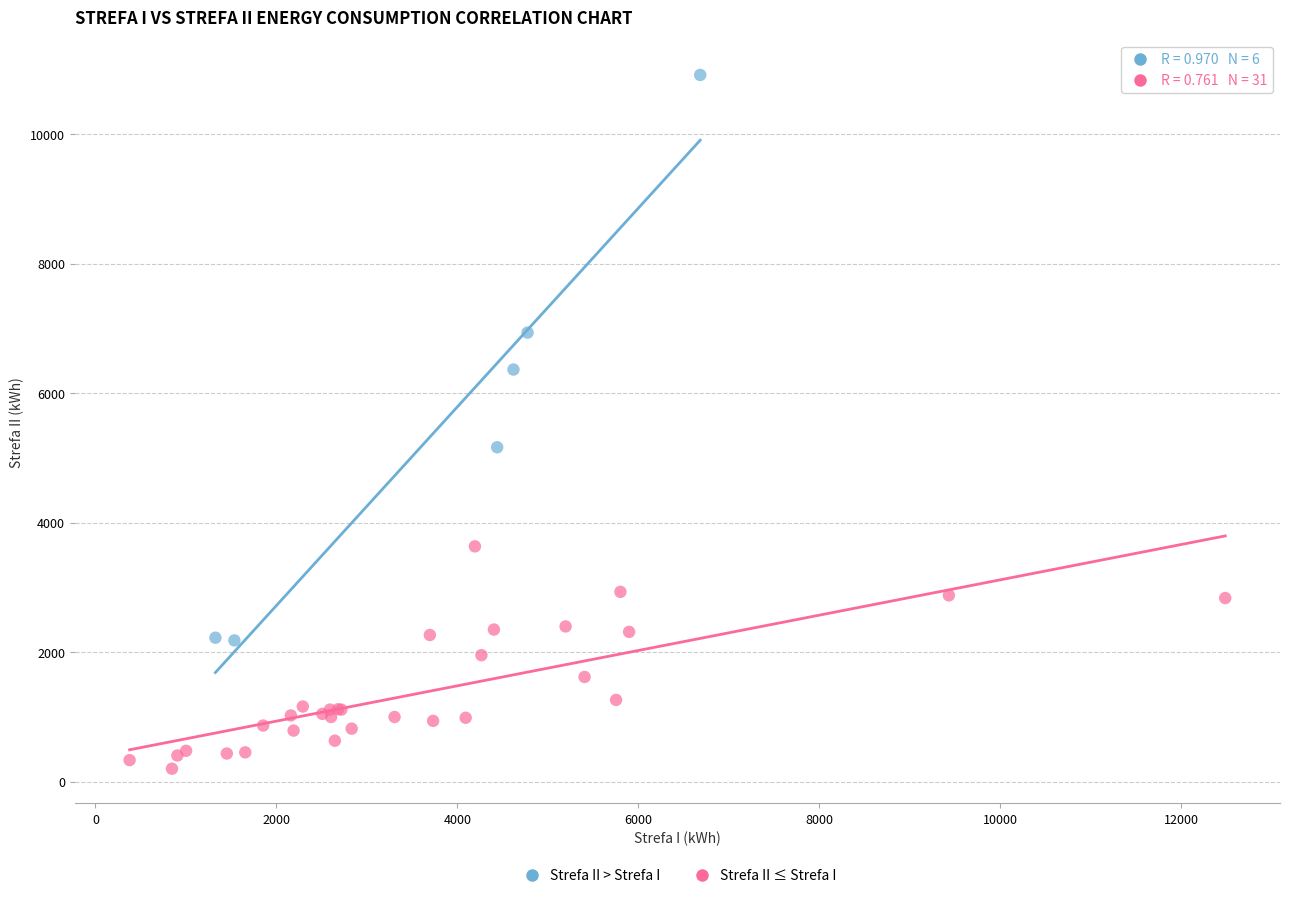

Which series has the largest Y range (max minus min)?

Strefa II > Strefa I